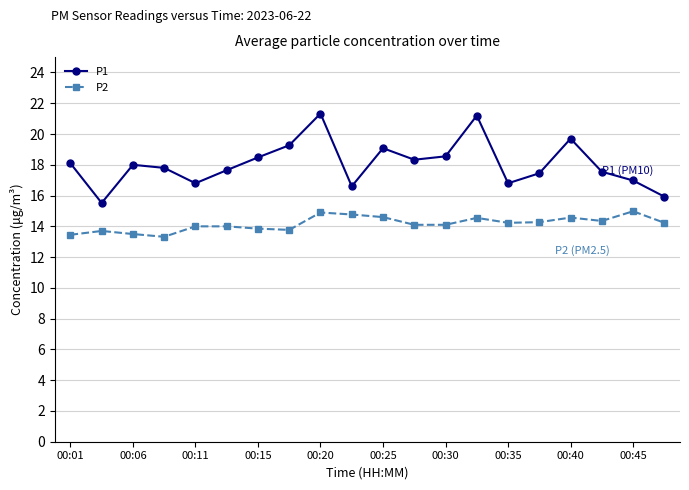

What is the greatest value displayed?

21.3